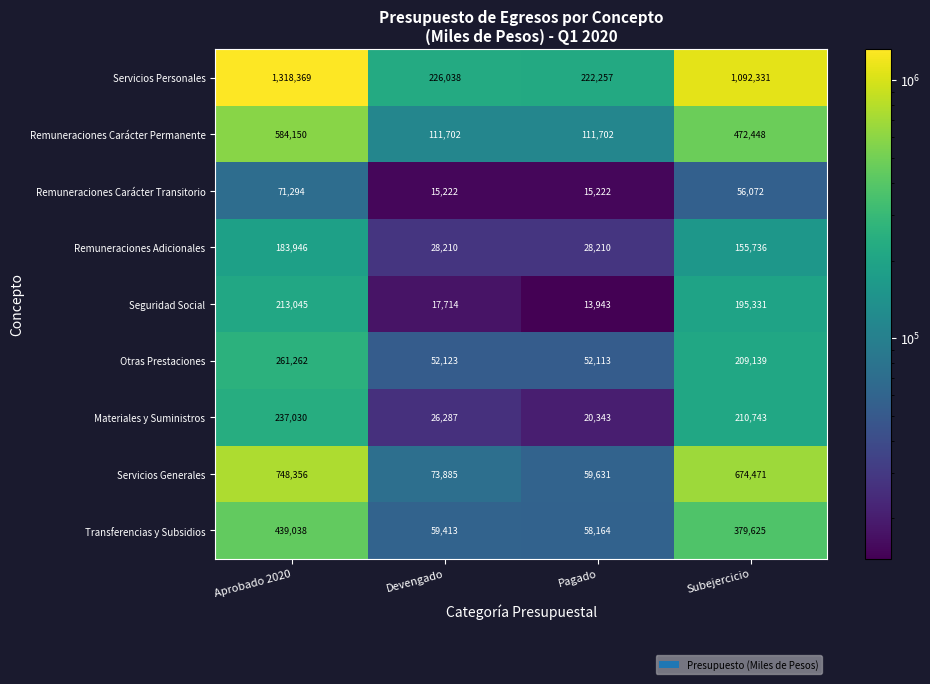

List the series in order of their peak value, highest first.

Servicios Personales, Servicios Generales, Remuneraciones Carácter Permanente, Transferencias y Subsidios, Otras Prestaciones, Materiales y Suministros, Seguridad Social, Remuneraciones Adicionales, Remuneraciones Carácter Transitorio